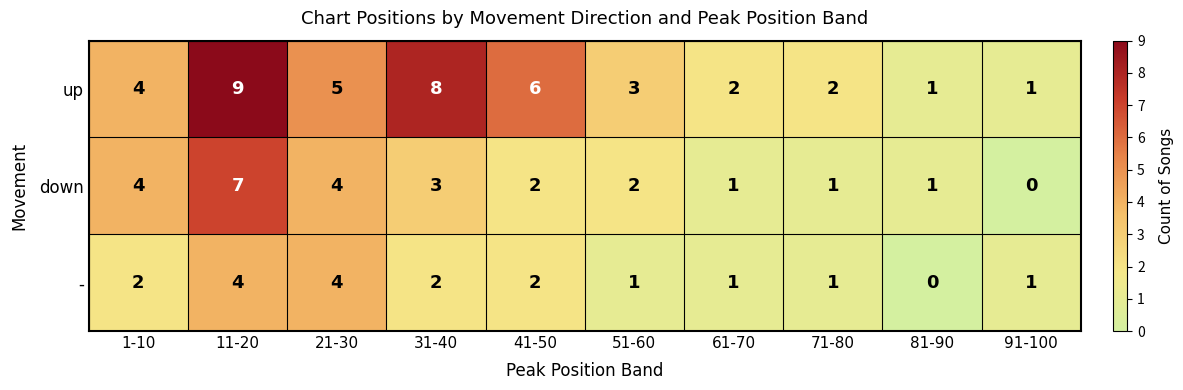

The value of - at 31-40 is 2. True or false?

True